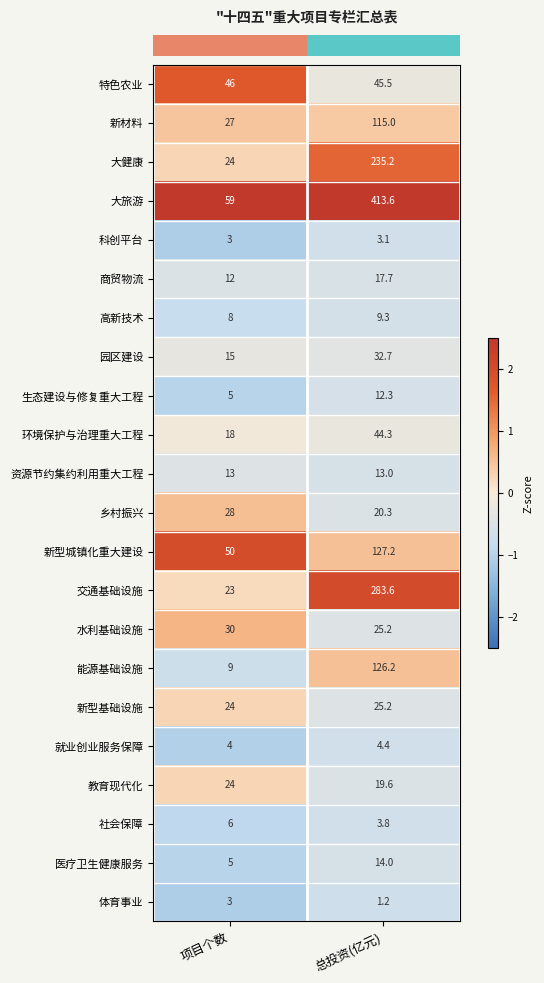

Where is 特色农业 nearest to the value 45?

总投资(亿元)